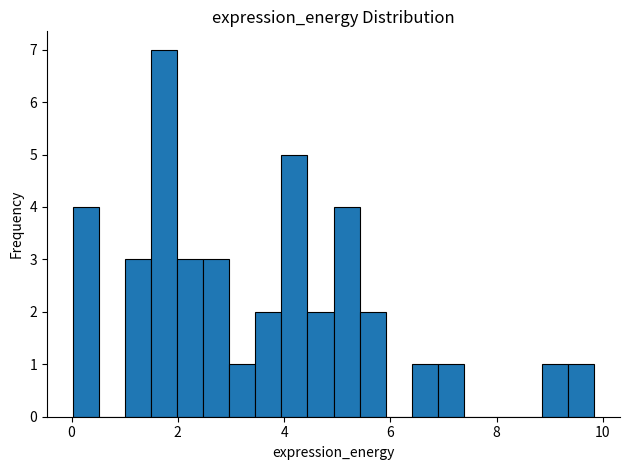

Around what value on the x-axis is the tallest bar? Give the approximate position of its centre, as read against the axis.

1.8